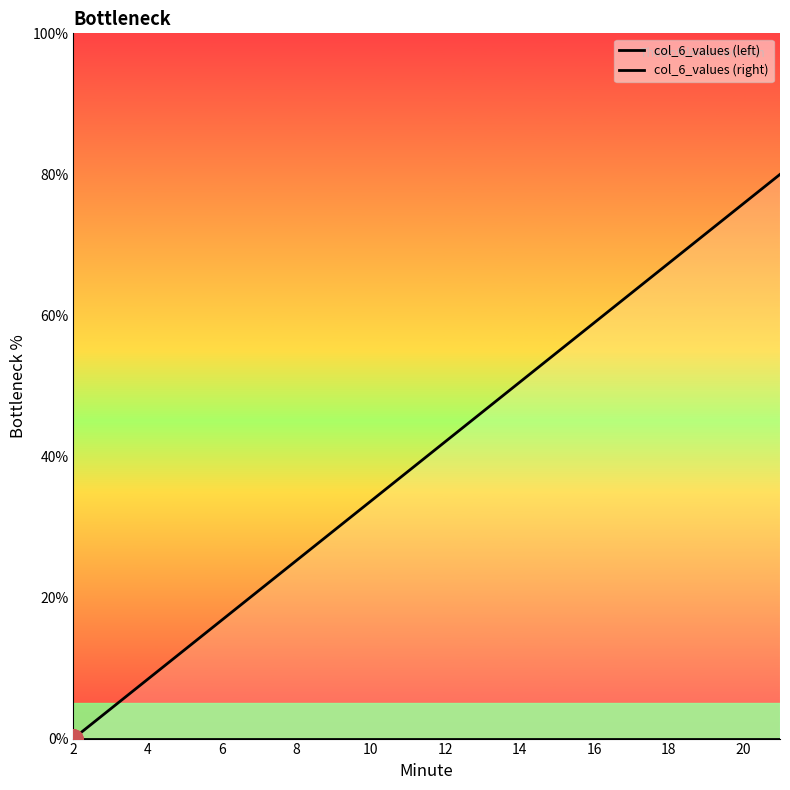

Reading right to left, transcribe all the data shown in this chart.

col_6_values (left): 0.0	0.0	0.0	0.0	0.0	0.0	0.0	0.0	0.0	0.0	0.0	0.0	0.0	0.0	0.0	0.0	0.0	0.0	0.0	0.0
col_6_values (right): 80.0	75.8	71.6	67.4	63.2	58.9	54.7	50.5	46.3	42.1	37.9	33.7	29.5	25.3	21.1	16.8	12.6	8.4	4.2	0.0